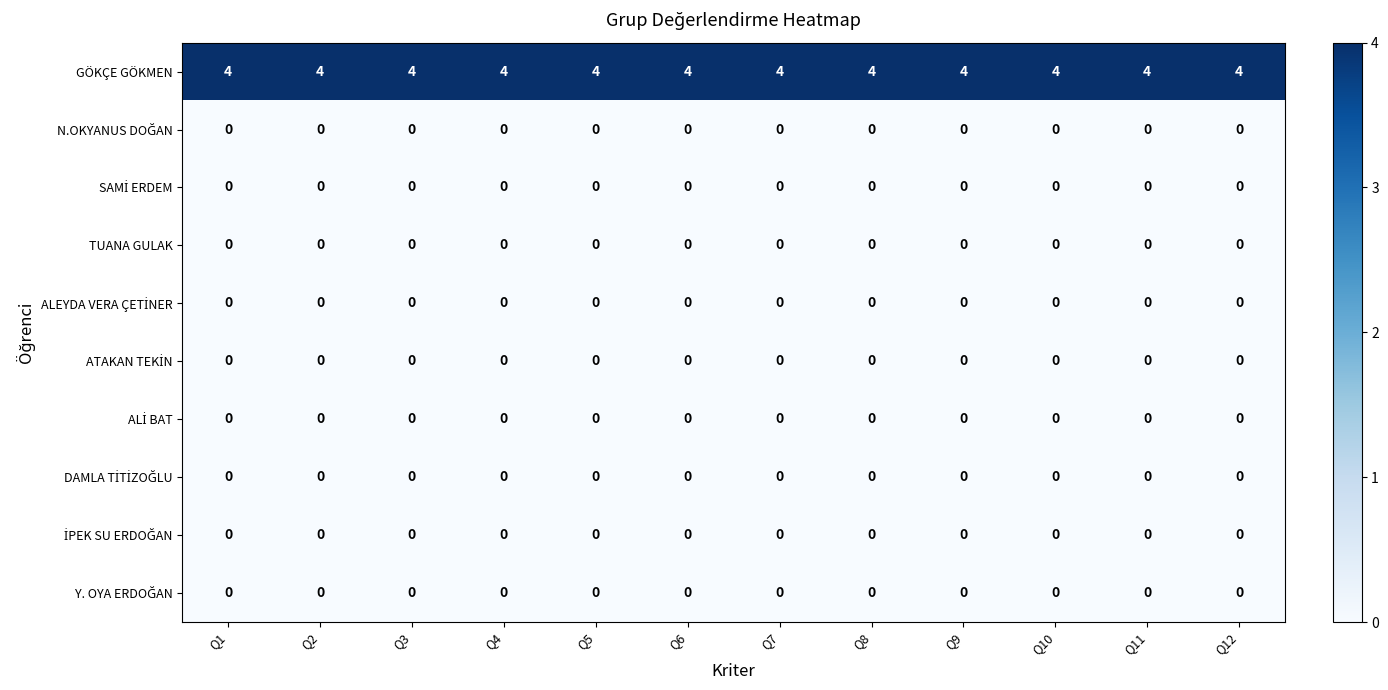

True or false: TUANA GULAK has a value of 0 at Q8.

True